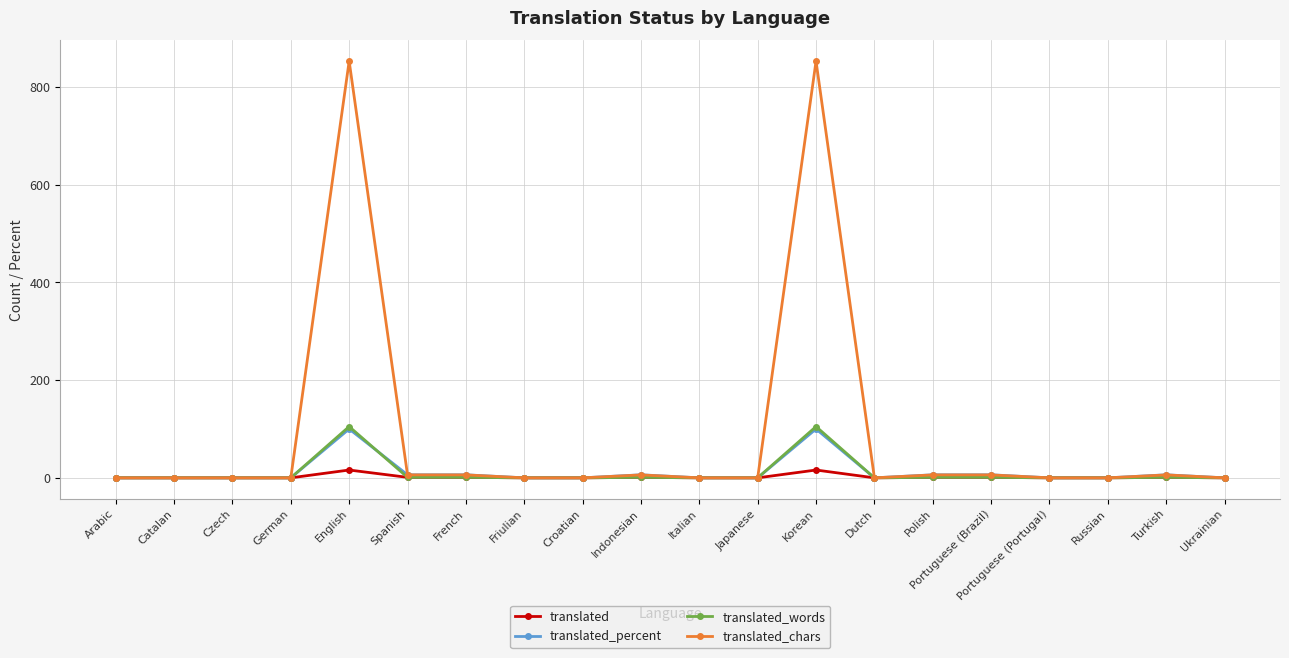

What is the value of the translated point at the 13th from the left?

16.0